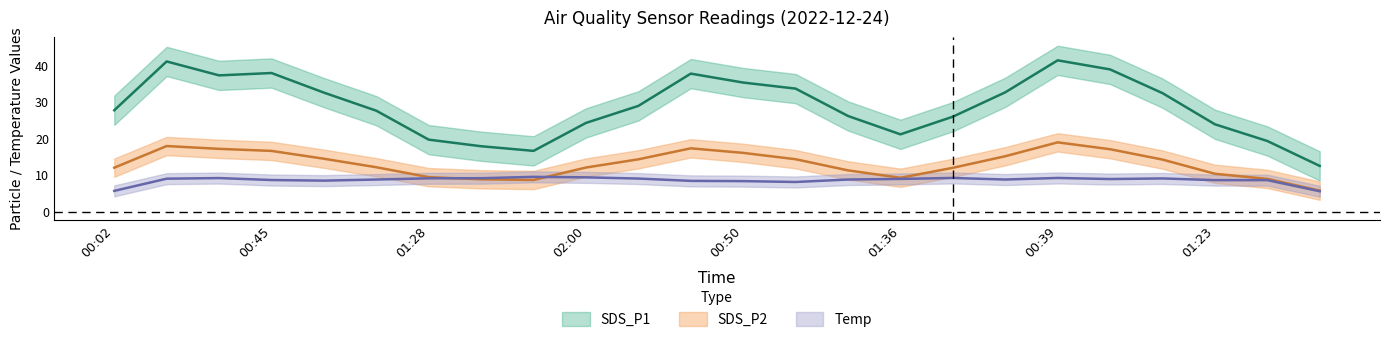

Count the number of categories in the chart.

24